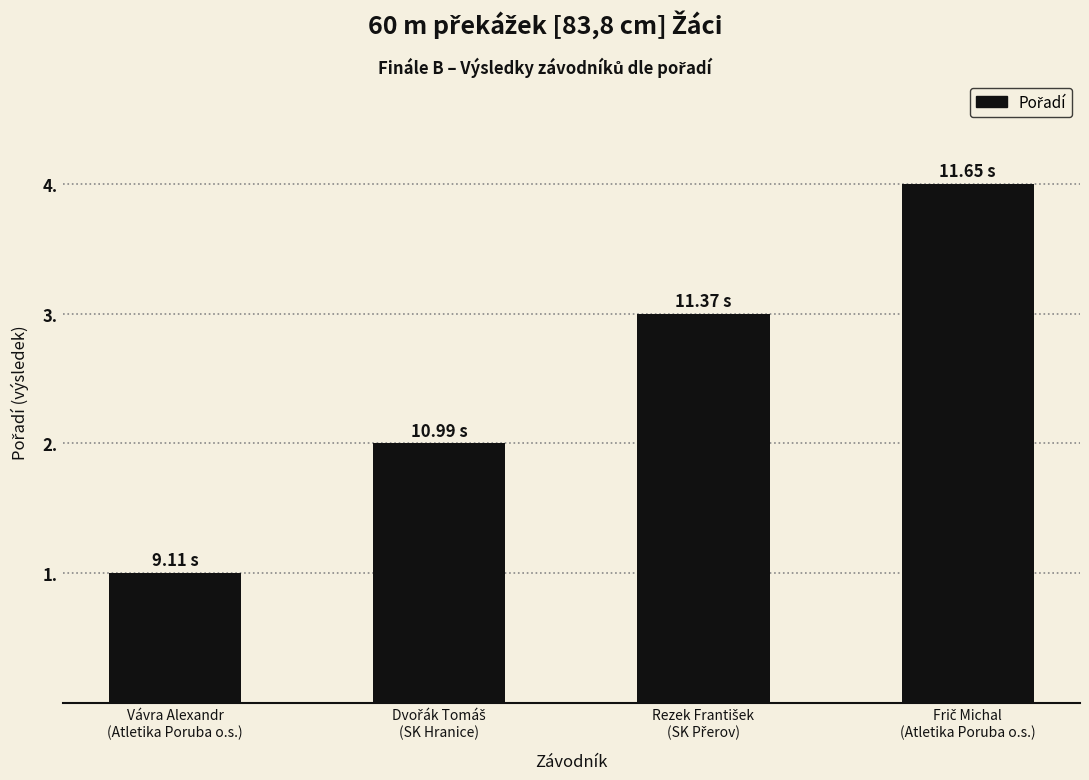

What is the difference between the maximum and minimum values?

3